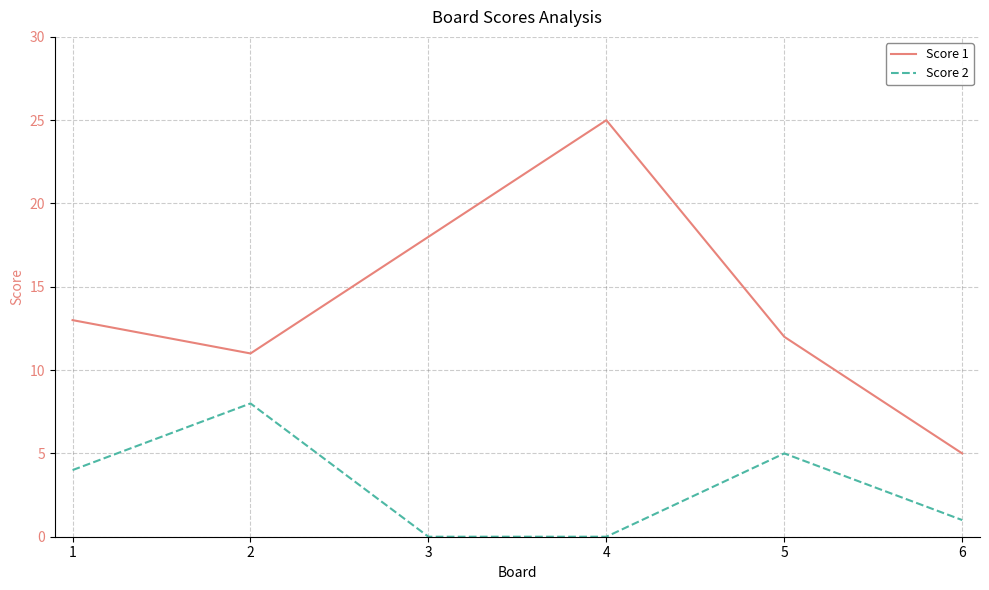

True or false: Score 1 and Score 2 cross at least once.

False